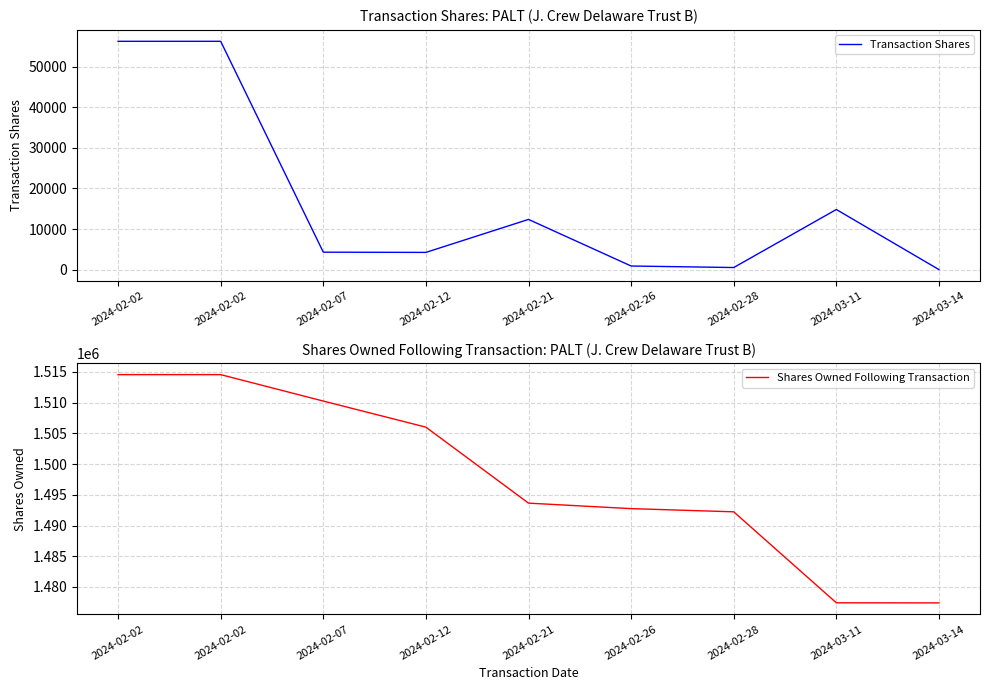

Reading left to right, list all the values displayed in this chart.

Transaction Shares: 56206	56206	4300	4245	12364	894	519	14804	15
Shares Owned Following Transaction: 1514549	1514549	1510249	1506004	1493640	1492746	1492227	1477423	1477408